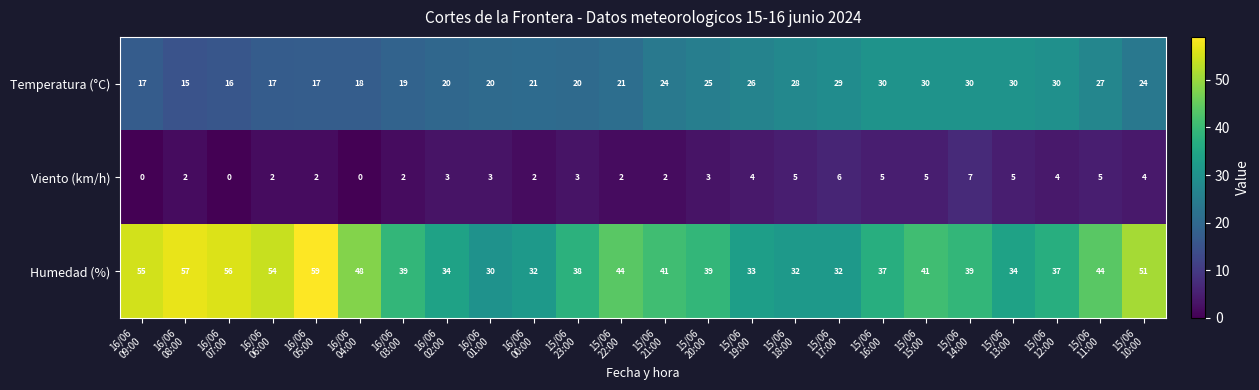

What is the difference between the second highest and minimum values in the Temperatura (°C) series?

15